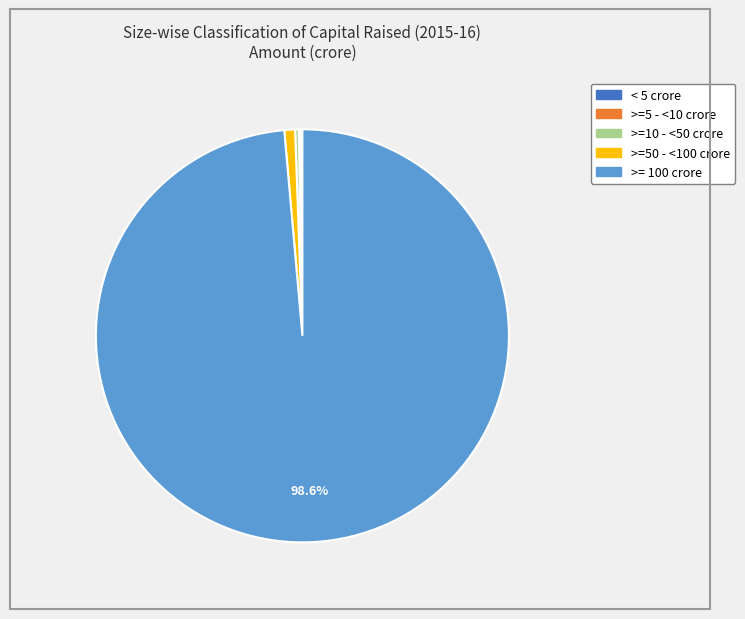

Does >=50 - <100 crore represent more than half of the total?

No